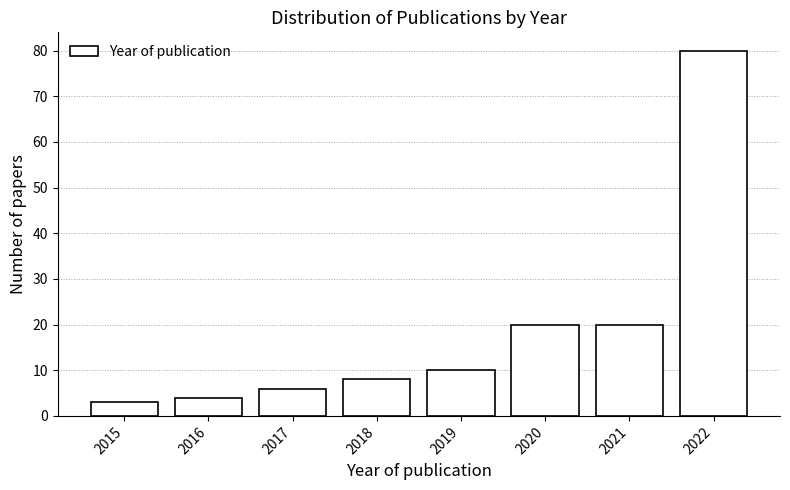

Reading right to left, transcribe all the data shown in this chart.

80	20	20	10	8	6	4	3